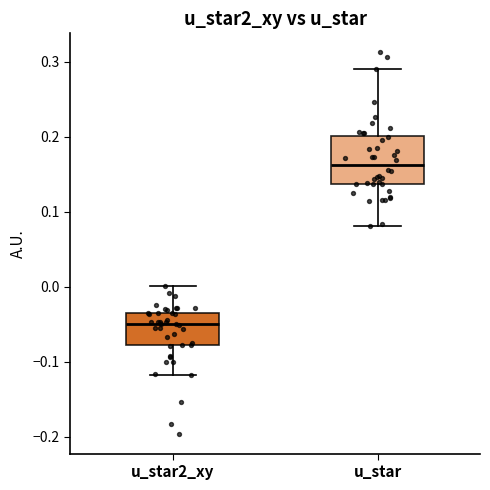

Where is the upper edge of the box for u_star2_xy on the y-axis? The values are not printed on the chart, so give them approximately, as read against the axis.

-0.04